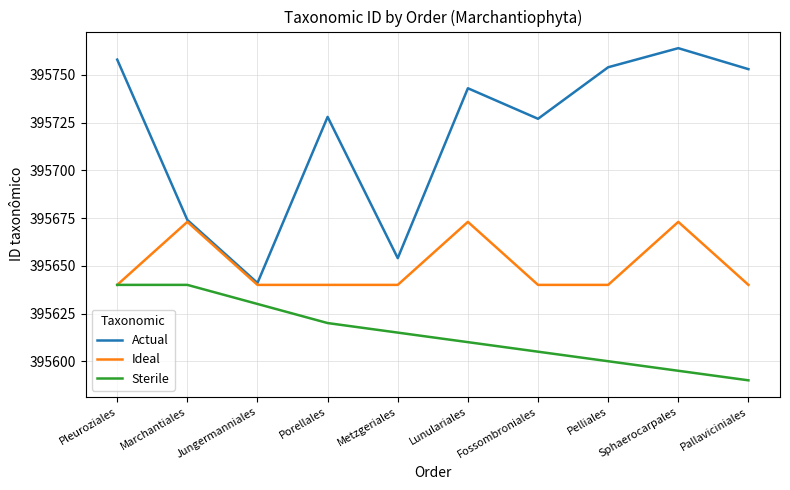

Reading left to right, transcribe all the data shown in this chart.

Actual: Pleuroziales=395758	Marchantiales=395674	Jungermanniales=395641	Porellales=395728	Metzgeriales=395654	Lunulariales=395743	Fossombroniales=395727	Pelliales=395754	Sphaerocarpales=395764	Pallaviciniales=395753
Ideal: Pleuroziales=395640	Marchantiales=395673	Jungermanniales=395640	Porellales=395640	Metzgeriales=395640	Lunulariales=395673	Fossombroniales=395640	Pelliales=395640	Sphaerocarpales=395673	Pallaviciniales=395640
Sterile: Pleuroziales=395640	Marchantiales=395640	Jungermanniales=395630	Porellales=395620	Metzgeriales=395615	Lunulariales=395610	Fossombroniales=395605	Pelliales=395600	Sphaerocarpales=395595	Pallaviciniales=395590